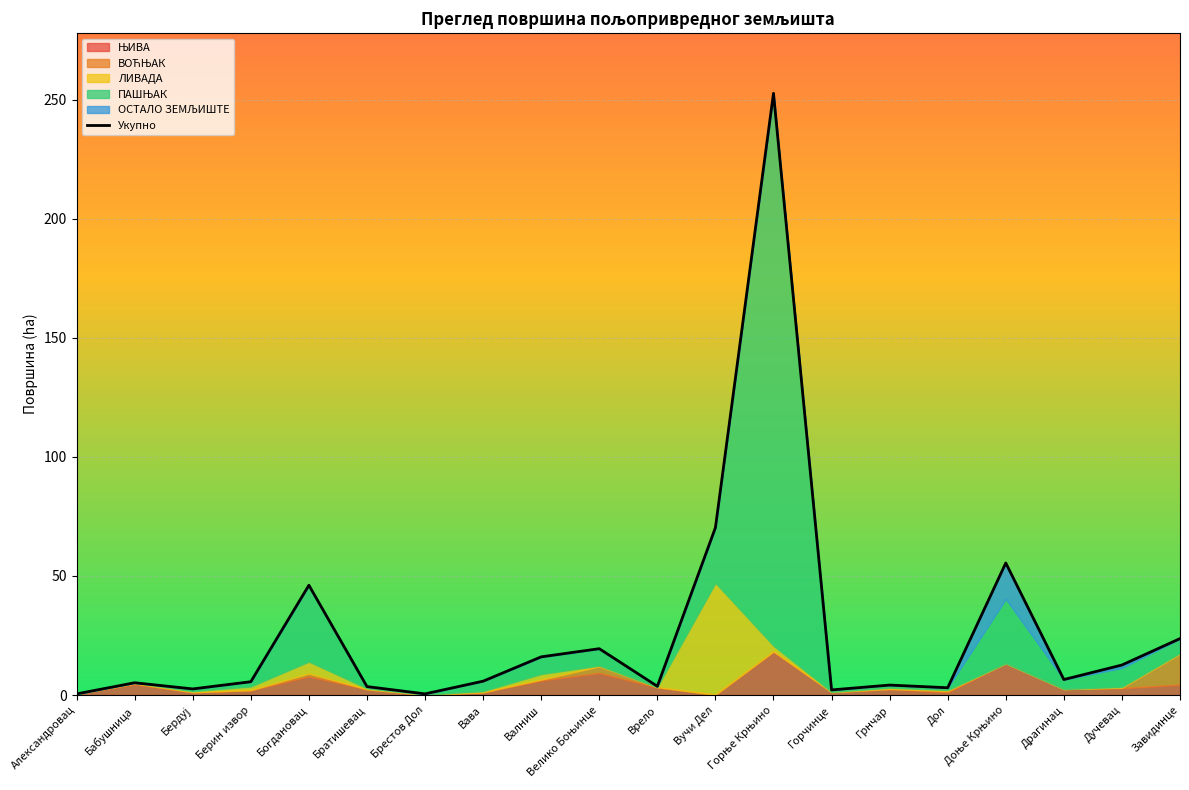

What is the difference between the maximum and minimum values?

252.1